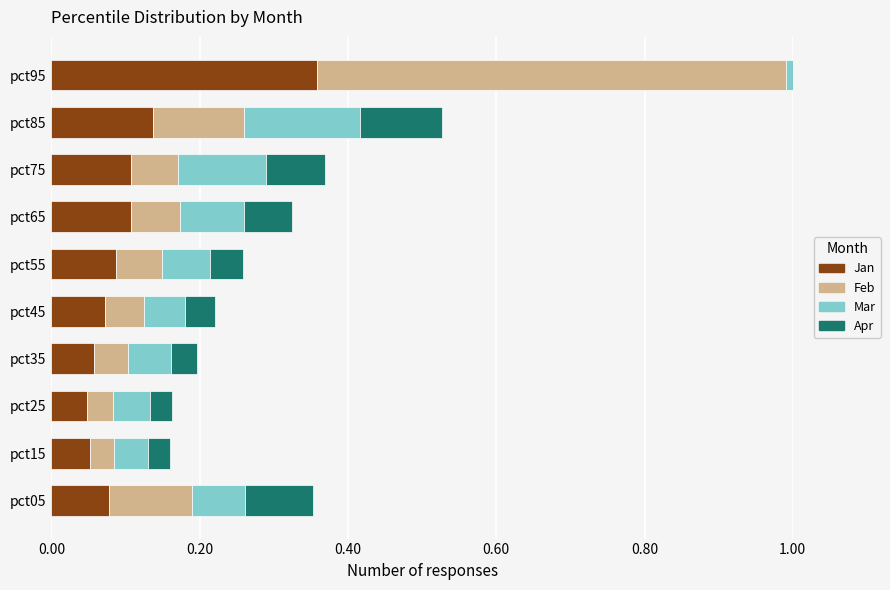

Which series has the largest range (max minus min)?

Feb